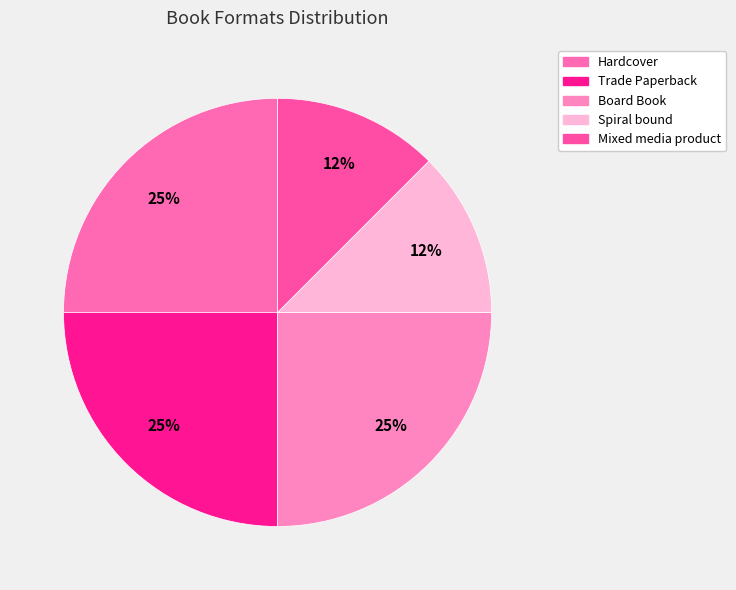

To the nearest percent, what portion does Board Book represent?

25%